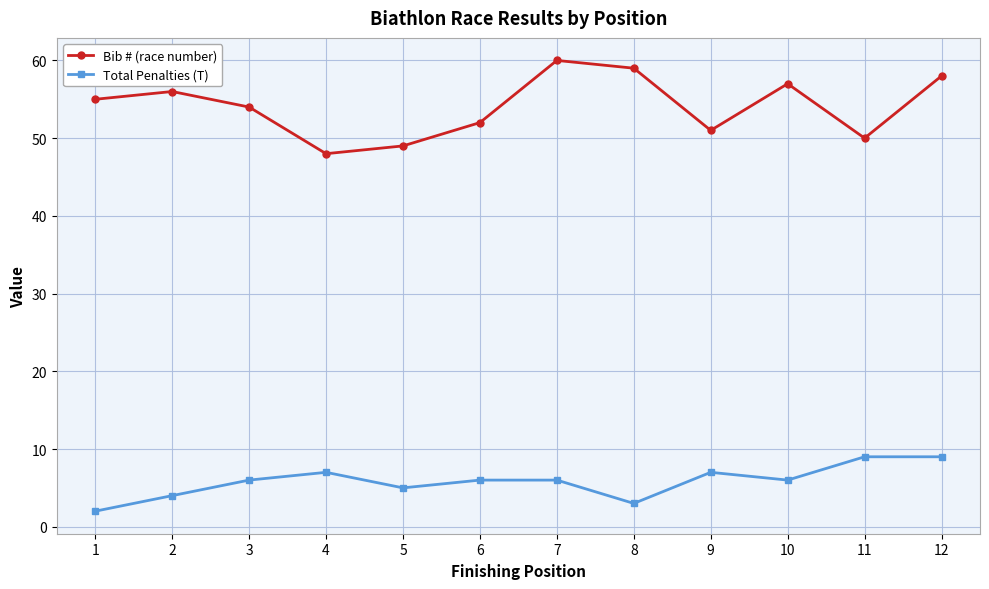

True or false: Bib # (race number) and Total Penalties (T) intersect in this chart.

False